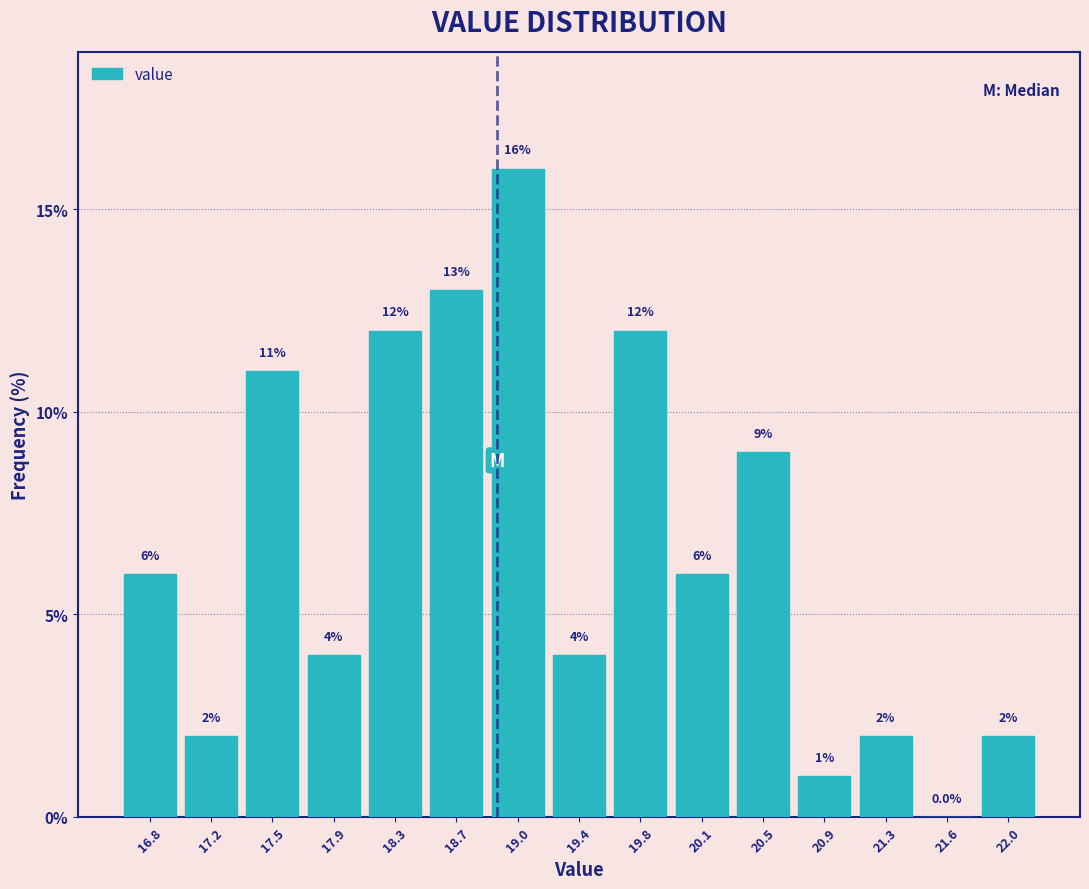

Reading left to right, transcribe this chart: for each bar, give the range it covers on the x-axis and its height. The bar edges are not printed on the chart, so give them approximately, as read against the axis.

16.60 to 16.95: 6.0
16.95 to 17.35: 2.0
17.35 to 17.70: 11.0
17.70 to 18.10: 4.0
18.10 to 18.45: 12.0
18.45 to 18.85: 13.0
18.85 to 19.20: 16.0
19.20 to 19.60: 4.0
19.60 to 19.95: 12.0
19.95 to 20.35: 6.0
20.35 to 20.70: 9.0
20.70 to 21.10: 1.0
21.10 to 21.45: 2.0
21.45 to 21.85: 0.0
21.85 to 22.20: 2.0